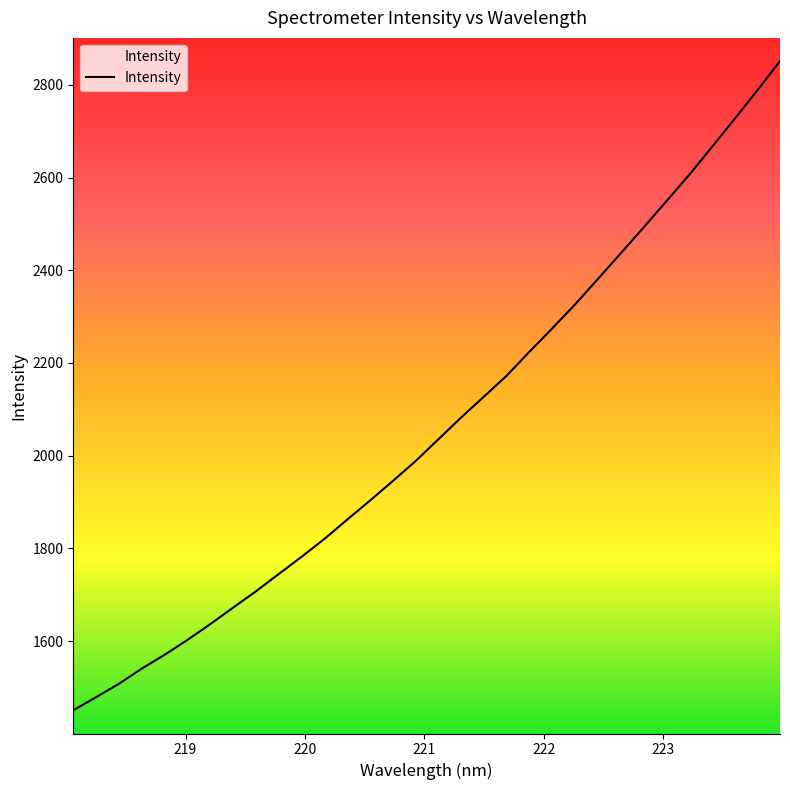

What is the difference between the maximum and minimum values?

1400.8